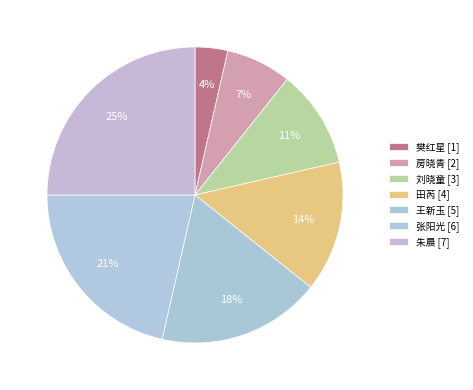

To the nearest percent, what is the difference between the 田芮 and 房晓青 slice percentages?

7%